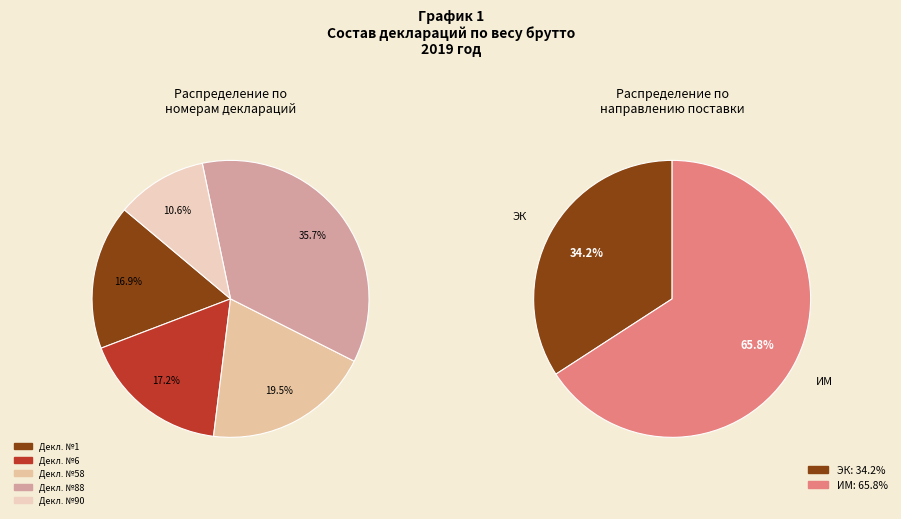

How much of the chart is everything except 1?

83.1%